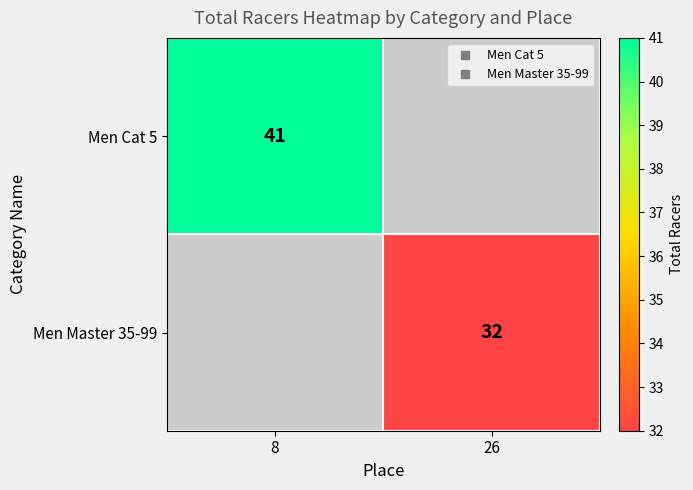

Is it true that Men Cat 5 equals 17.4 at 8?

False